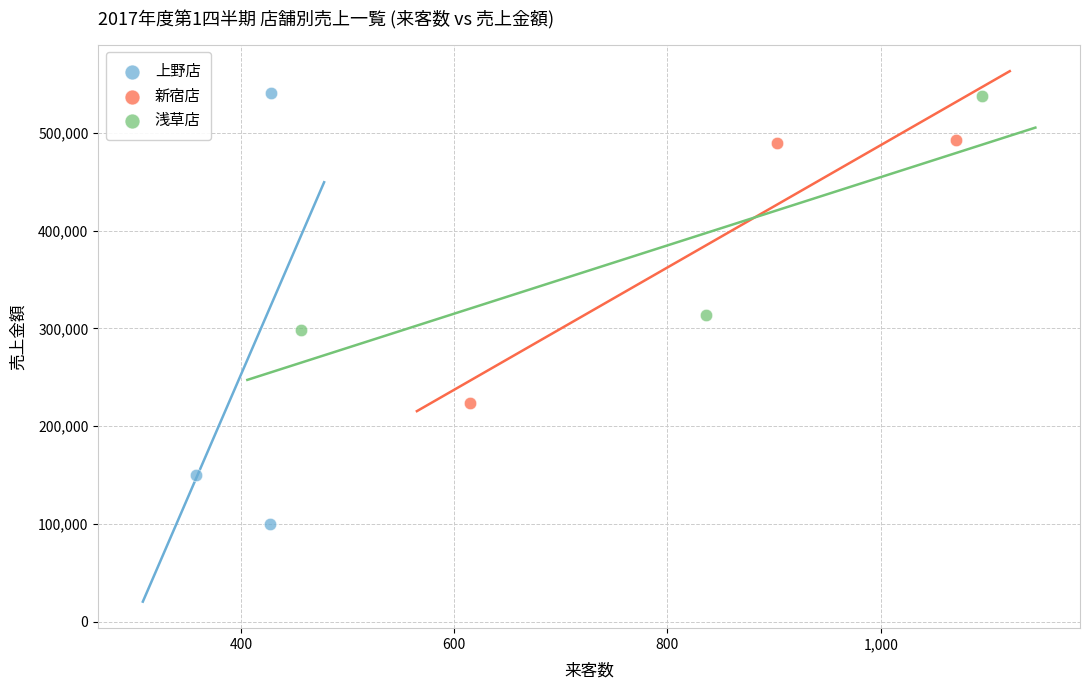

Which series reaches the minimum Y coordinate?

上野店